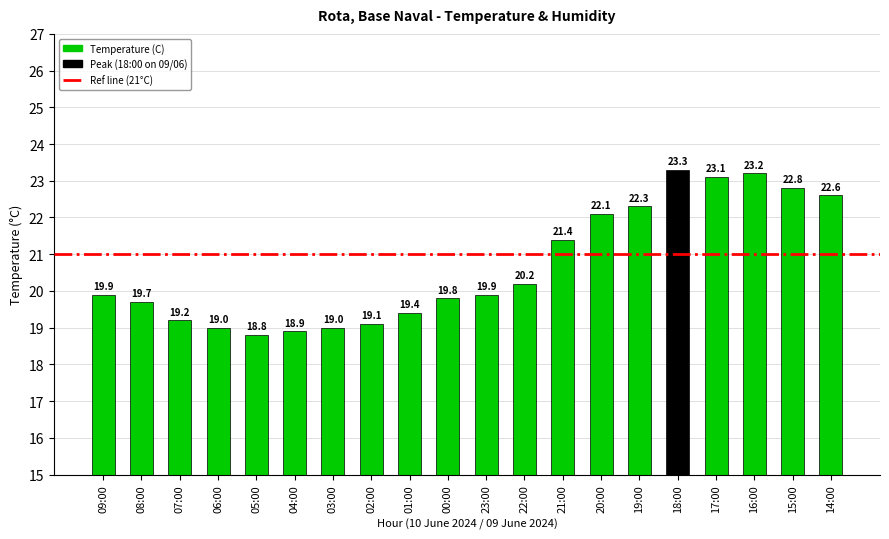

True or false: the data shows 10.8 at 22:00.

False